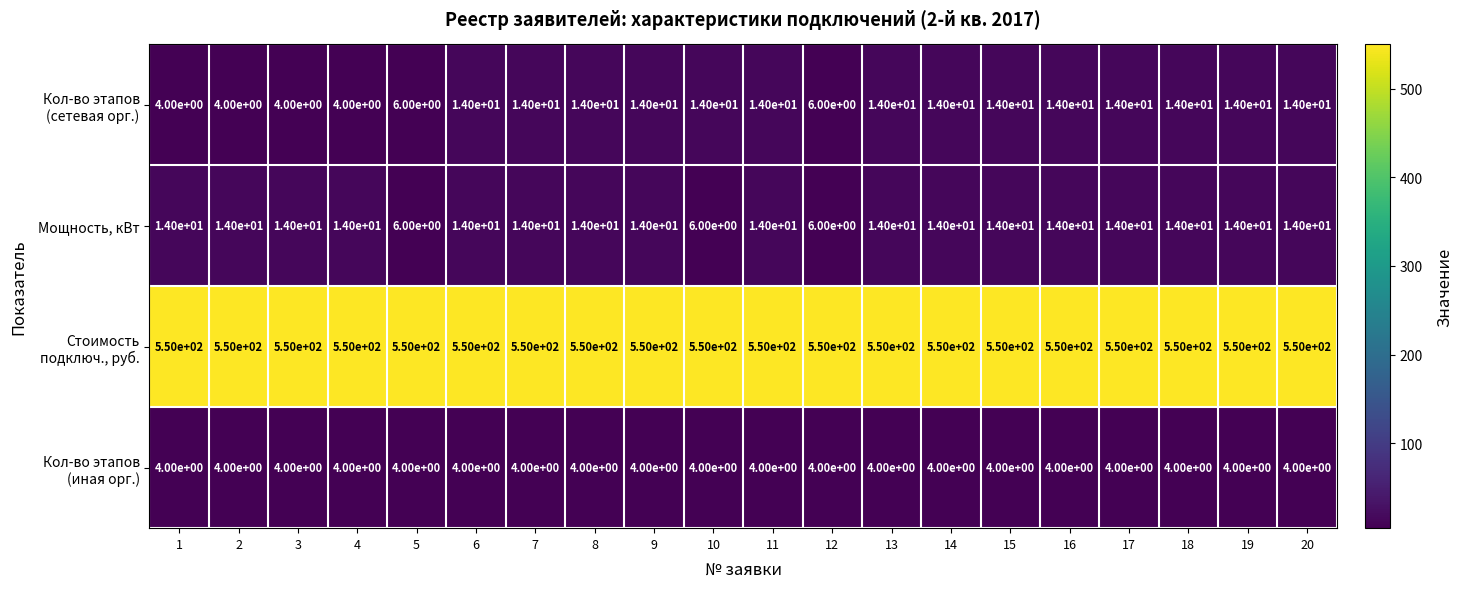

What is the difference between the highest and lowest values at 2?

546